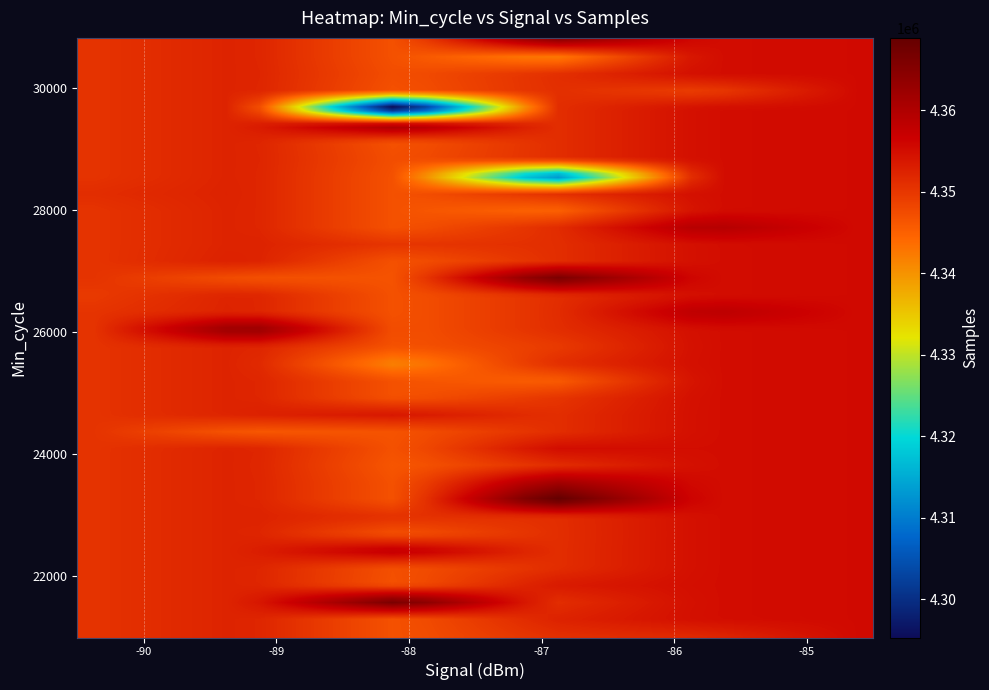

What is the greatest value displayed?

4370170